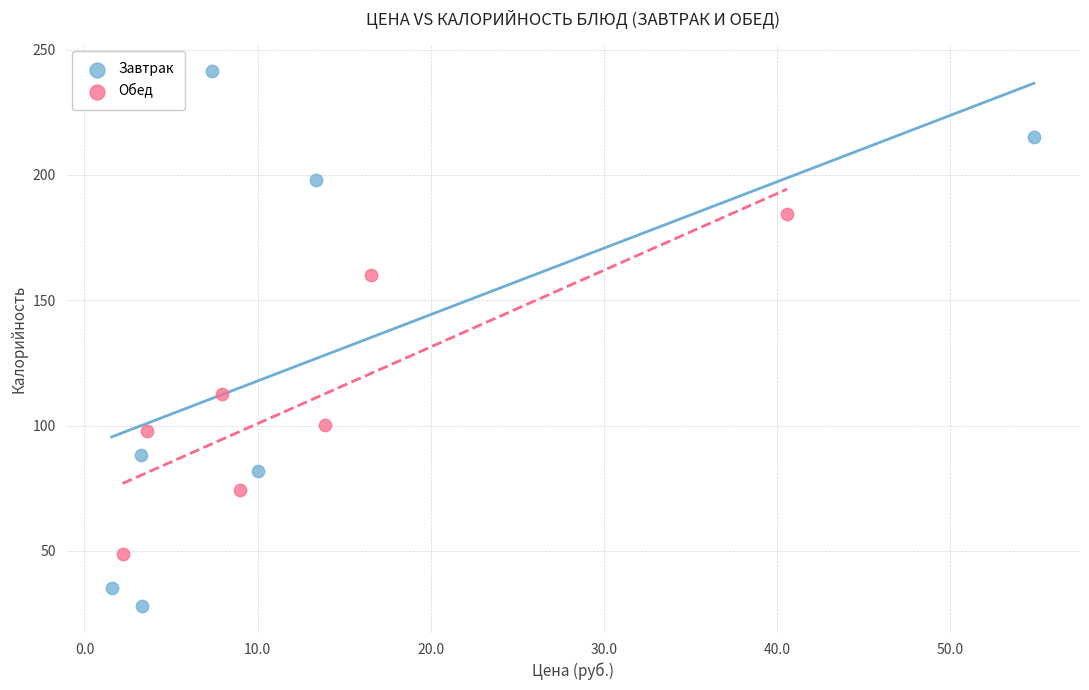

Which series reaches the minimum Y coordinate?

Завтрак